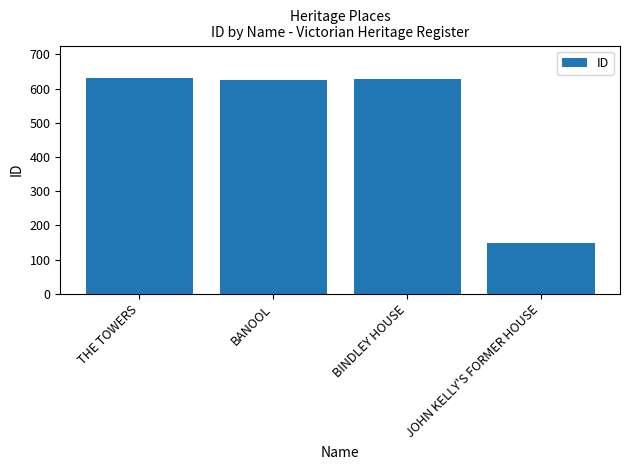

Reading right to left, extract all data points from this chart.

JOHN KELLY'S FORMER HOUSE=149	BINDLEY HOUSE=628	BANOOL=625	THE TOWERS=631